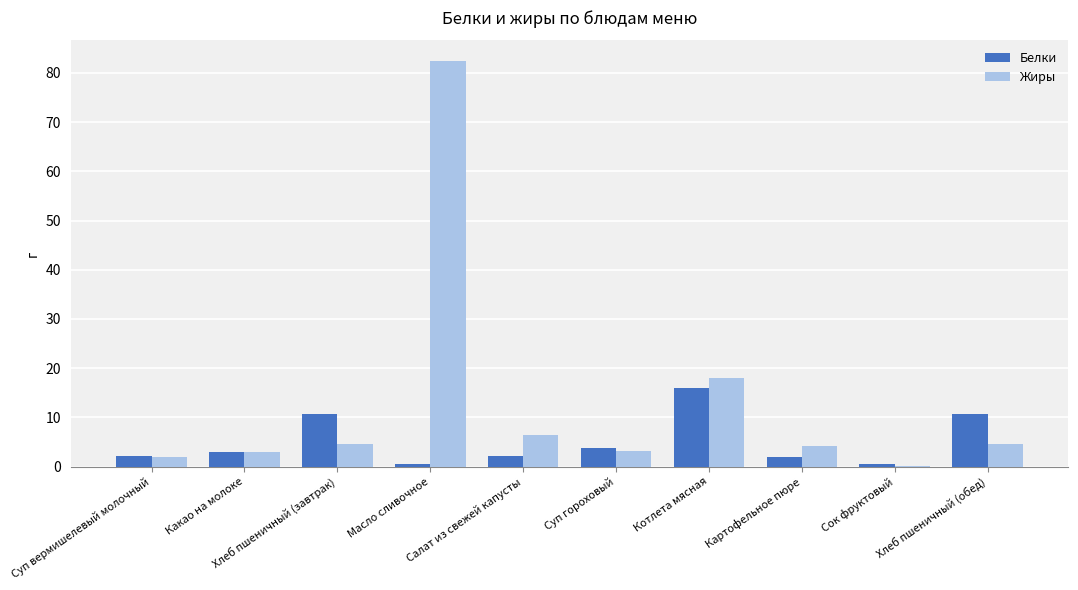

What is the difference between the Жиры values at Сок фруктовый and Масло сливочное?

82.4